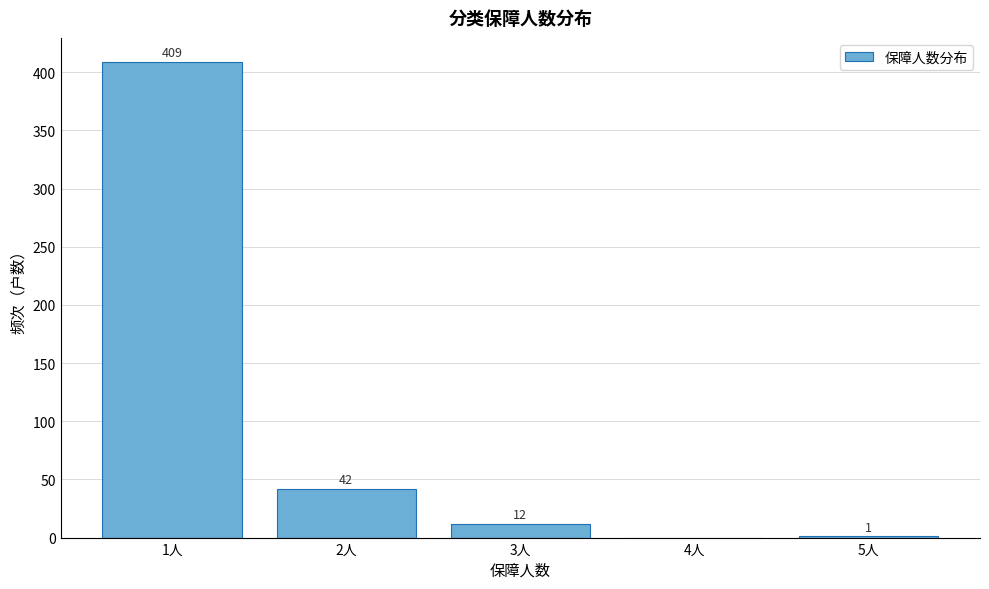

Which range on the x-axis has the tallest bar?

0.5 to 1.5